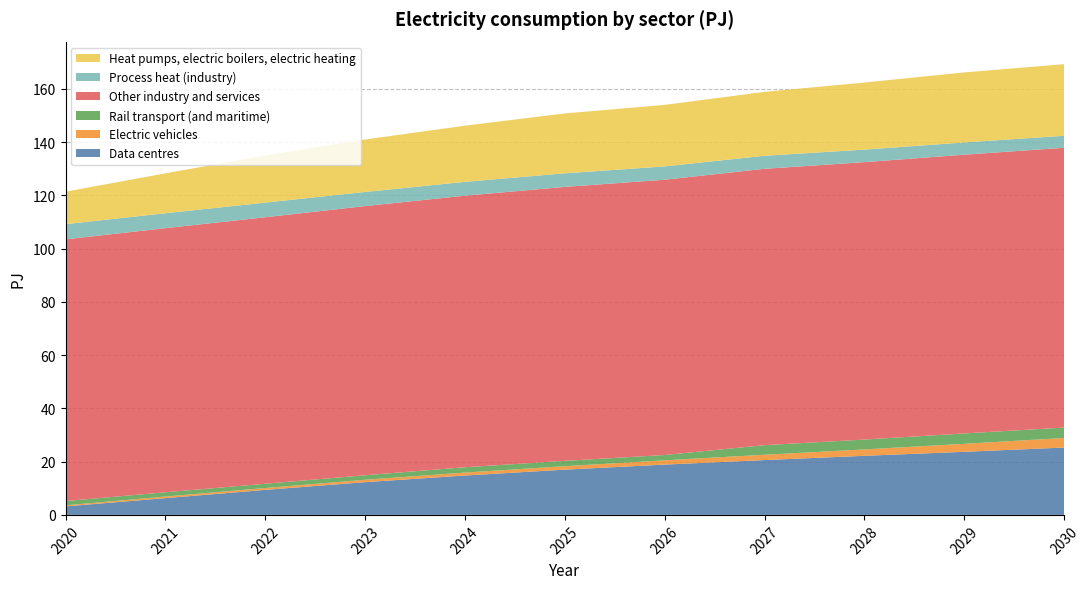

Reading left to right, what are all the values shown in this chart?

Data centres: 3.2	6.3	9.4	12.3	14.8	17.0	18.9	20.6	22.2	23.7	25.3
Electric vehicles: 0.4	0.6	0.7	0.9	1.1	1.3	1.6	2.0	2.4	3.0	3.6
Rail transport (and maritime): 1.6	1.6	1.6	1.7	2.0	2.0	2.0	3.6	3.7	3.9	3.9
Other industry and services: 98.3	99.2	100.1	101.1	102.0	102.9	103.4	103.8	104.2	104.7	105.1
Process heat (industry): 5.7	5.6	5.5	5.3	5.2	5.1	5.0	4.9	4.7	4.6	4.5
Heat pumps, electric boilers, electric heating: 12.2	15.0	17.7	19.7	21.1	22.5	23.1	24.0	25.2	26.3	26.9